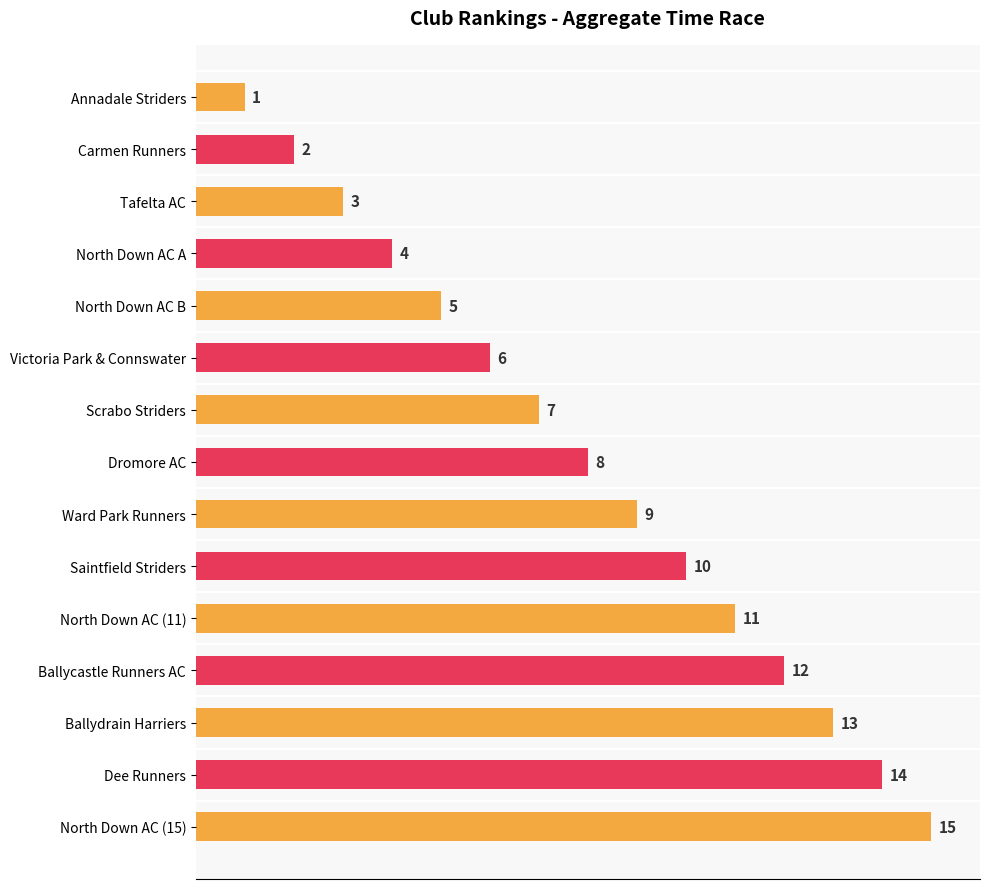

Where is the data nearest to the value 8?

Dromore AC